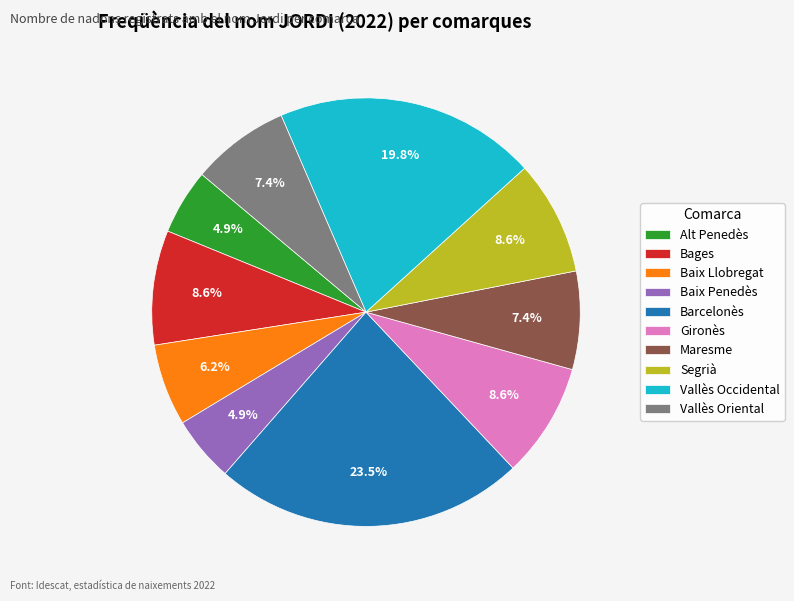

What is the ratio of the value at Vallès Oriental to the value at Bages?

0.9